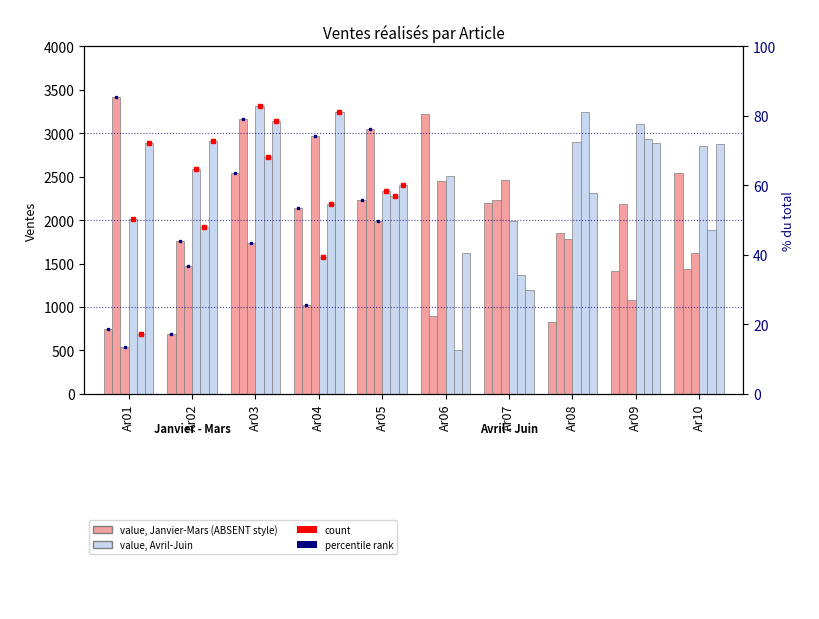

Reading left to right, transcribe all the data shown in this chart.

Janvier: 749	693	2541	2141	2235	3226	2195	827	1418	2539
Février: 3420	1755	3161	1021	3045	892	2229	1856	2183	1437
Mars: 537	1472	1731	2967	1988	2454	2463	1781	1082	1624
Avril: 2017	2585	3310	1570	2330	2506	1994	2899	3110	2853
Mai: 688	1926	2726	2190	2281	508	1367	3244	2937	1882
Juin: 2886	2911	3142	3246	2408	1617	1198	2316	2888	2882